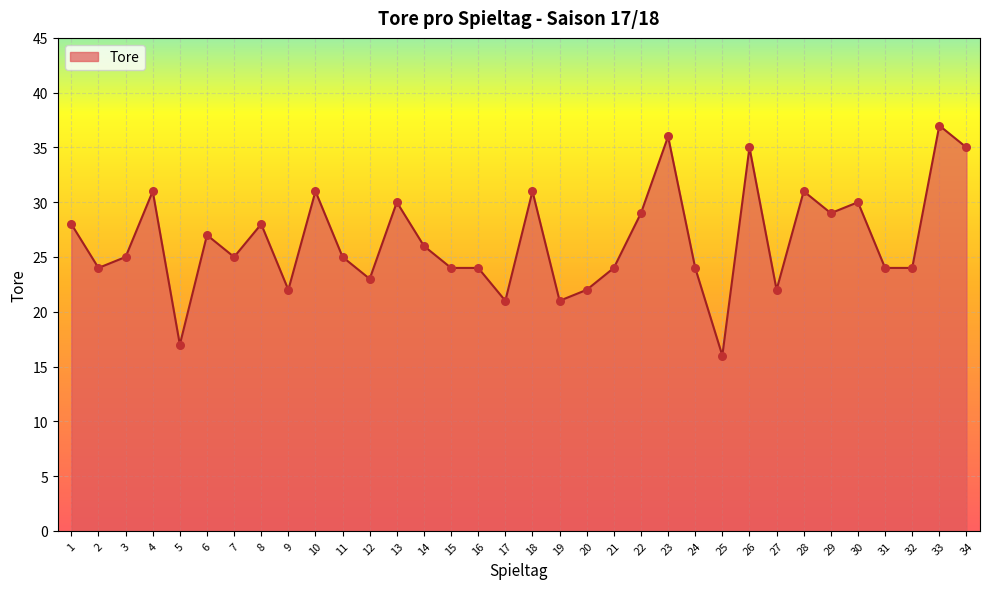

Approximately how many times larger is the value at 34 compared to 18?

1.1